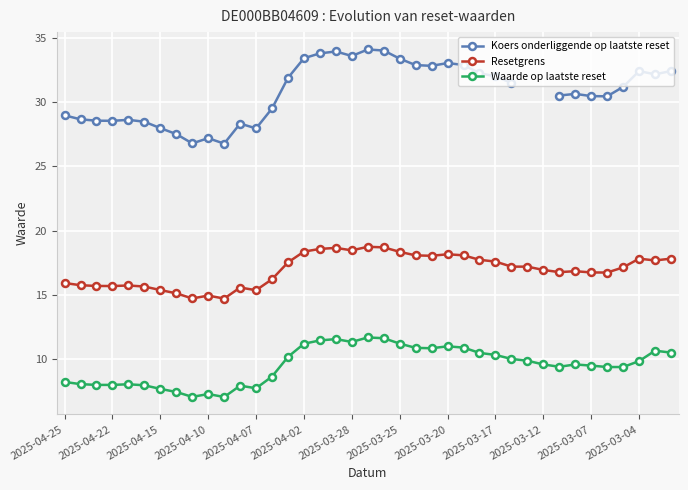

How many interior local peaks does the Resetgrens series have?

8